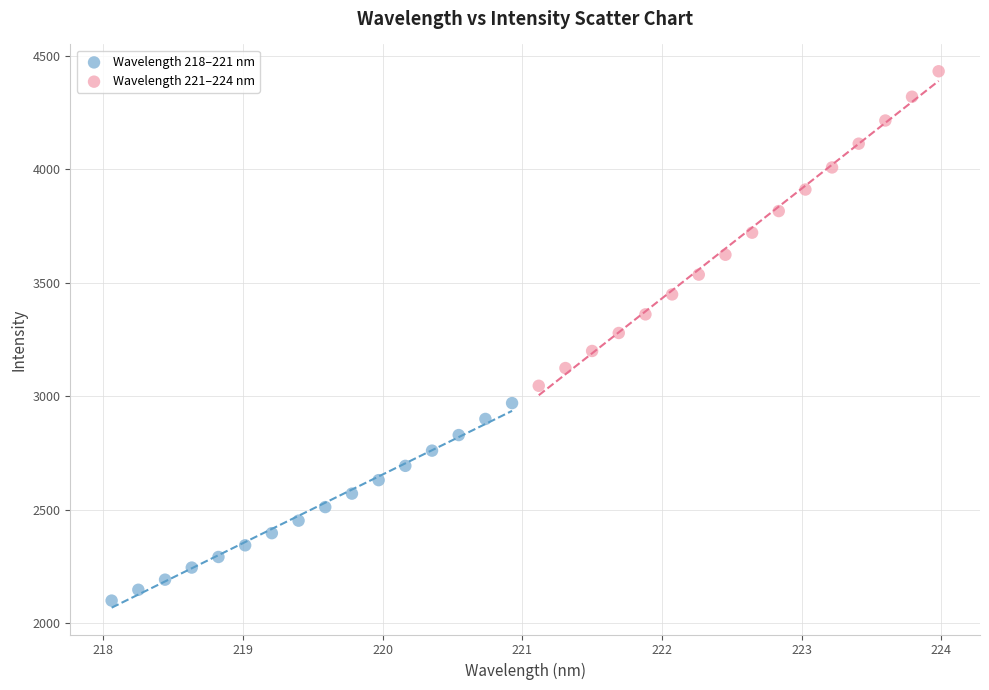

Which series reaches the maximum Y coordinate?

Wavelength 221–224 nm